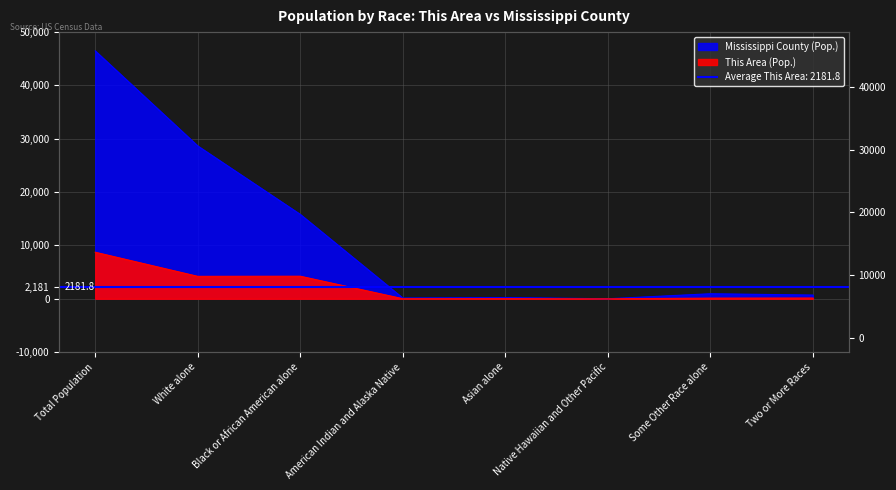

List the labels in order of Mississippi County value, largest first.

Total Population, White alone, Black or African American alone, Some Other Race alone, Two or More Races, Asian alone, American Indian and Alaska Native, Native Hawaiian and Other Pacific